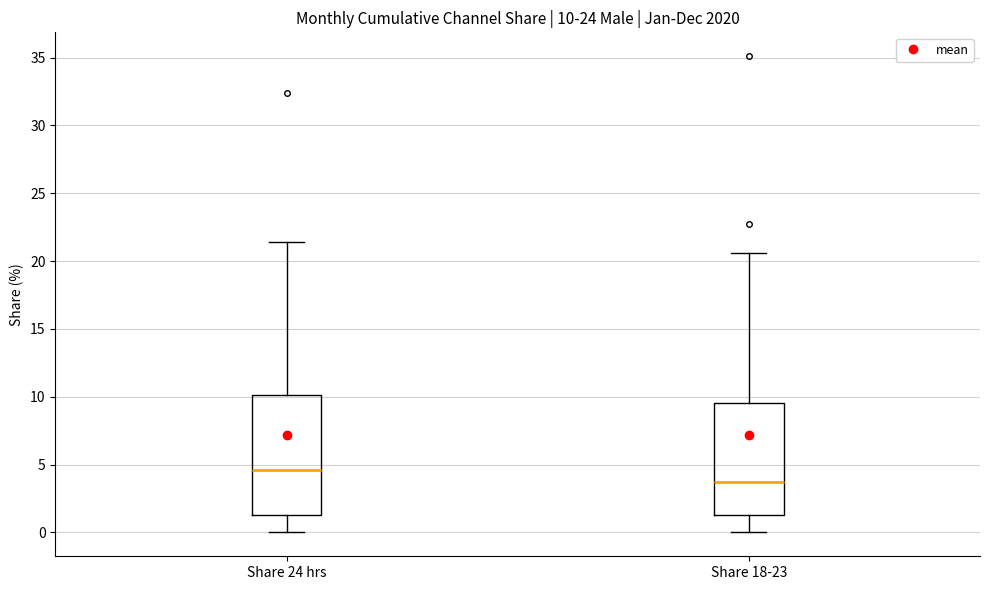

Which box's median line is the highest?

Share 24 hrs